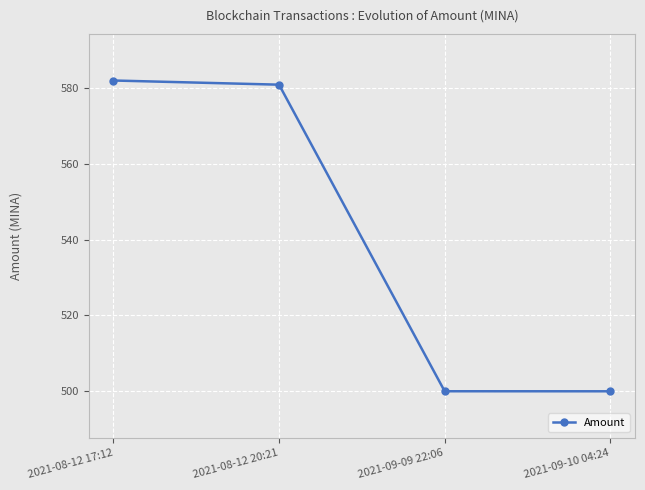

How many series are shown in this chart?

1